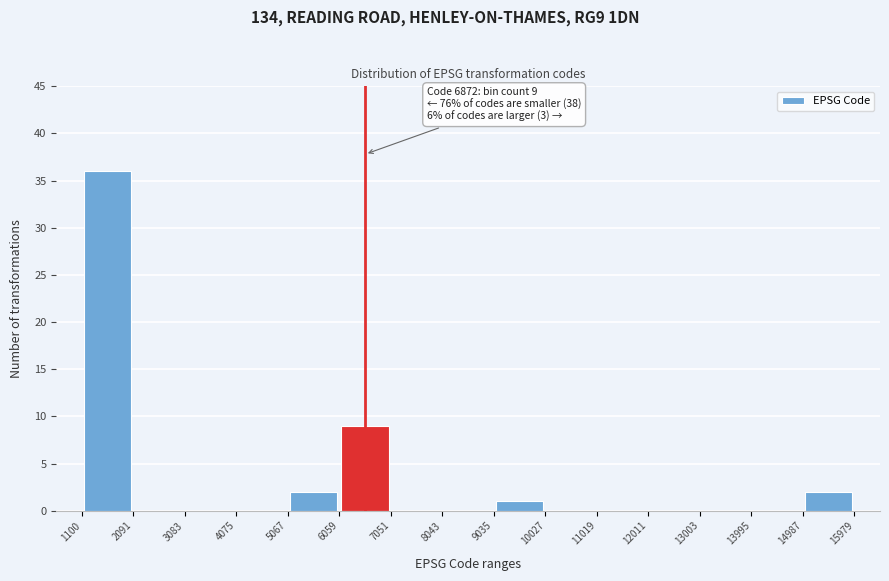

Over which range of the x-axis is the bar tallest?

1100 to 2091